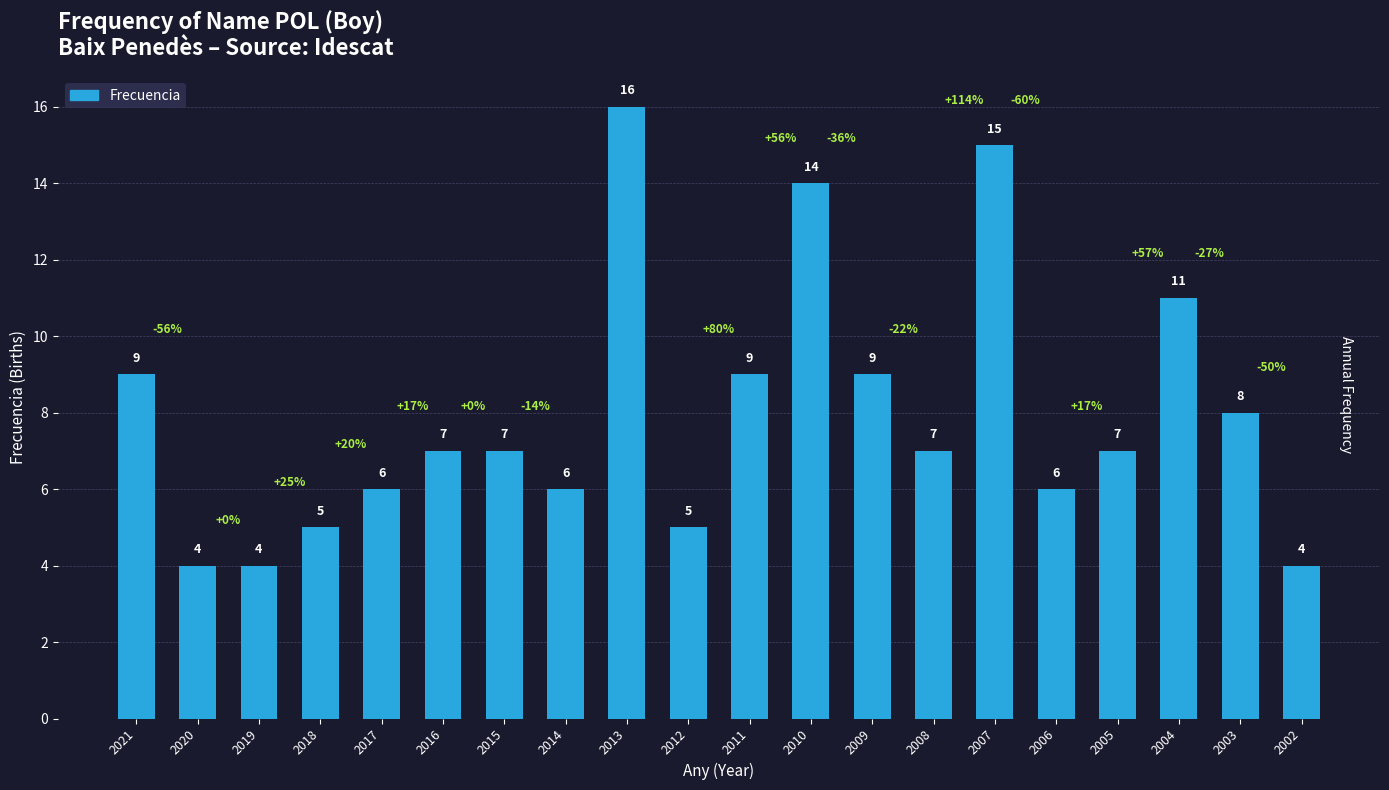

What is the change in value from 2012 to 2005?

+2